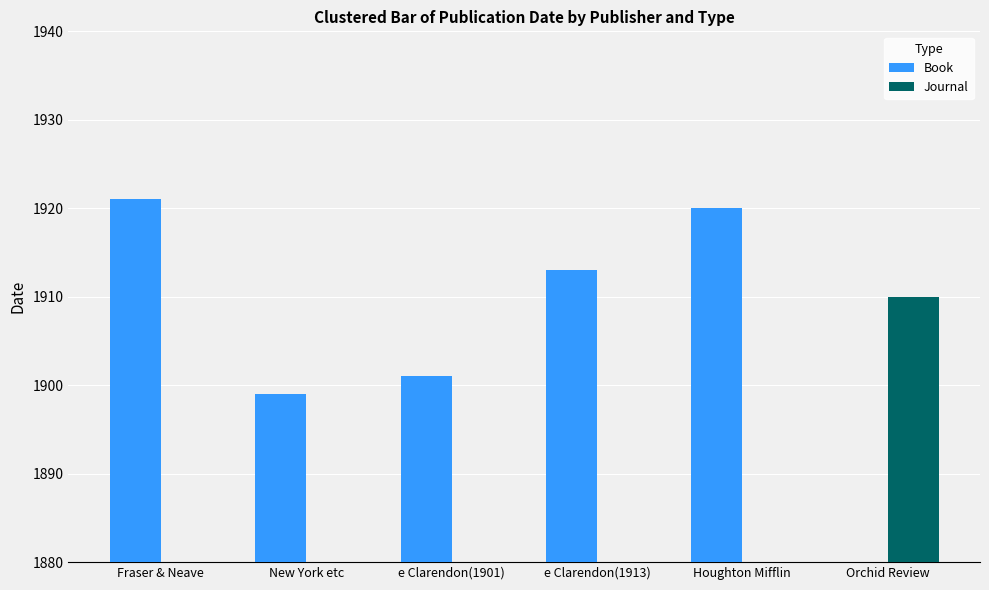

How many values in the Book series exceed 1920?

1